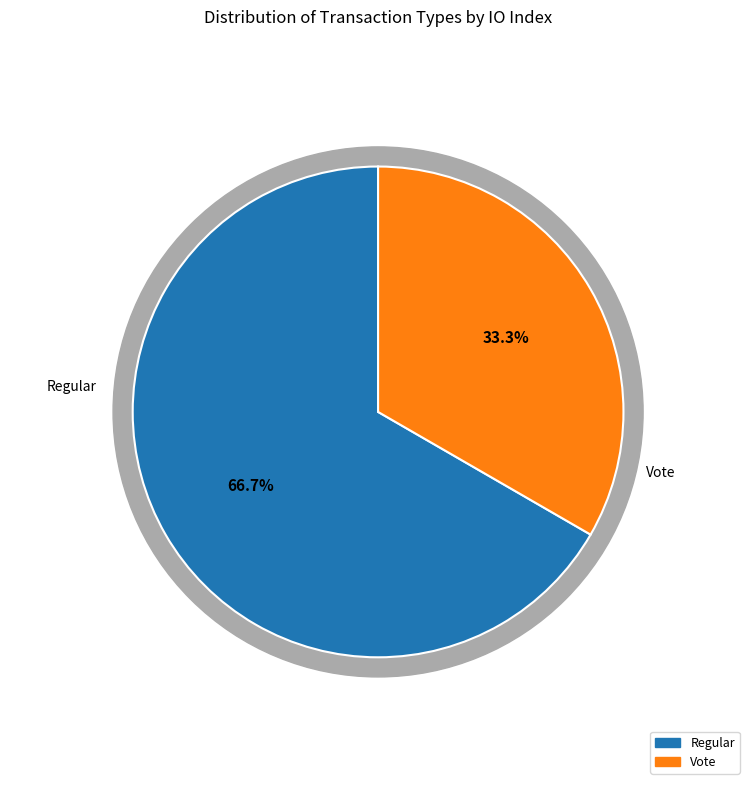

Which has a higher value, Vote (io_index=2) or Regular (io_index=4)?

Regular (io_index=4)